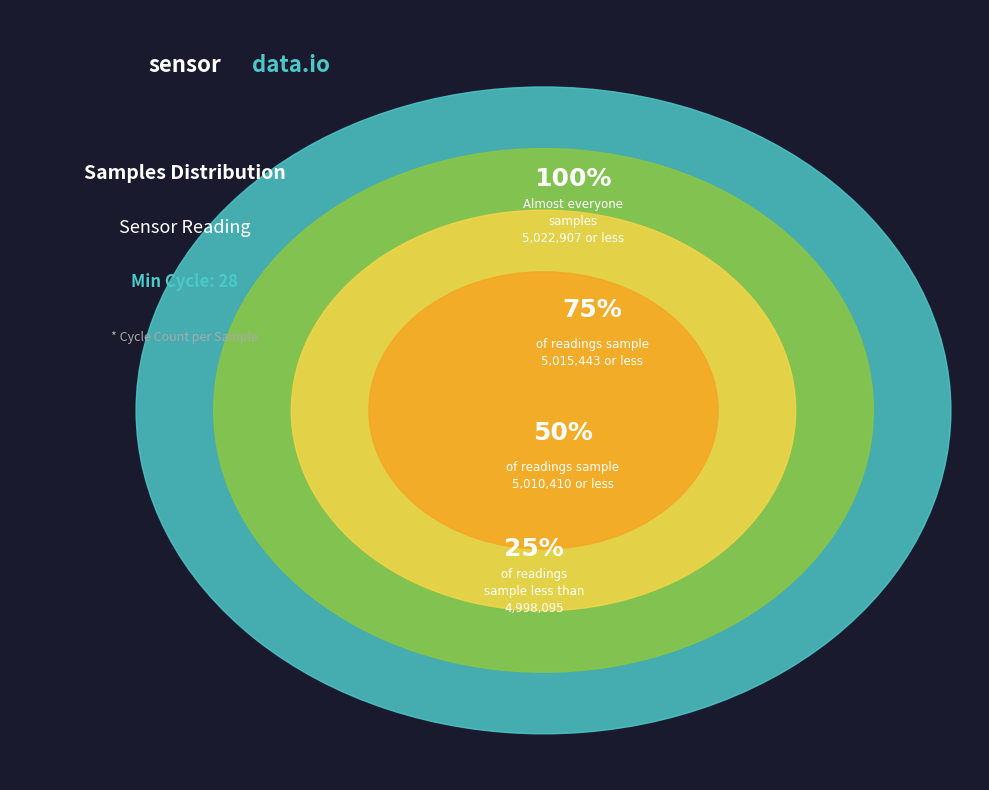

Is there any slice that represents more than half of the pie?

No